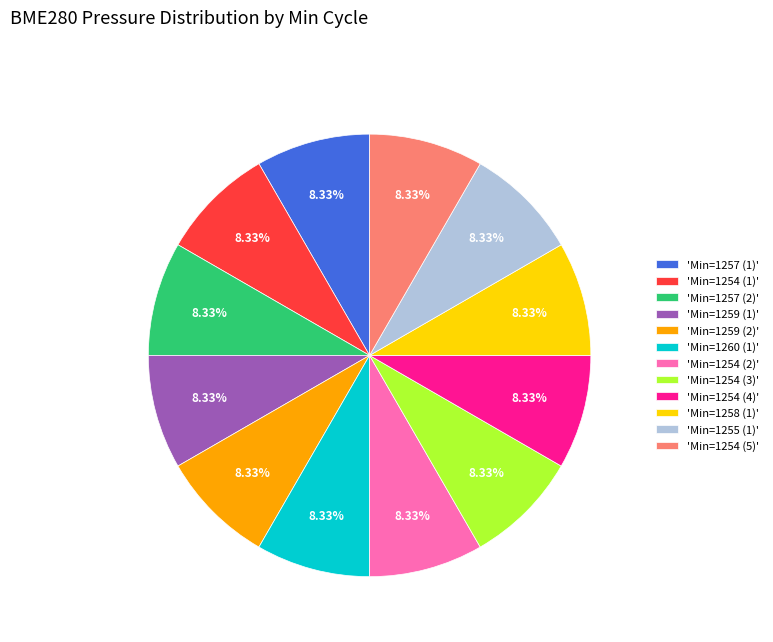

Does 'Min=1259 (1)' account for over 50% of the chart?

No